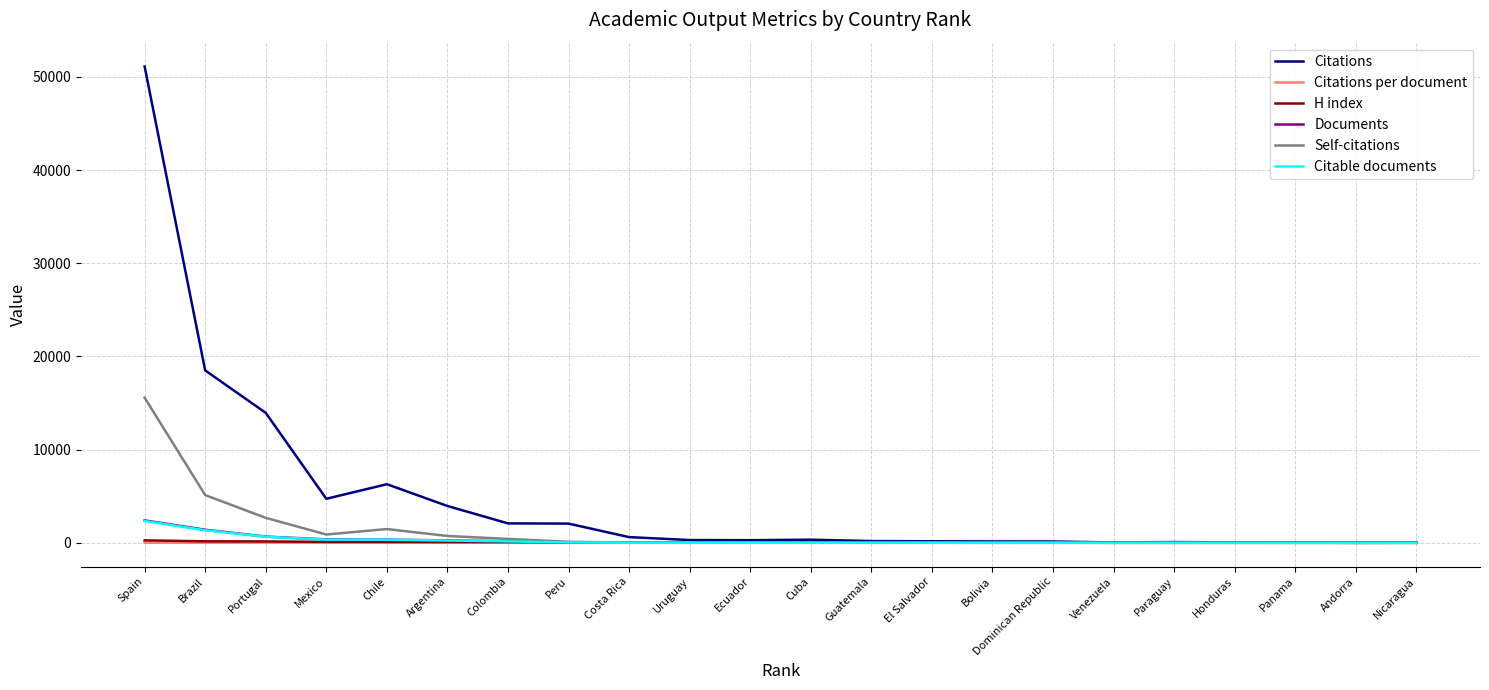

Between Mexico and El Salvador, which series saw the biggest shift?

Citations